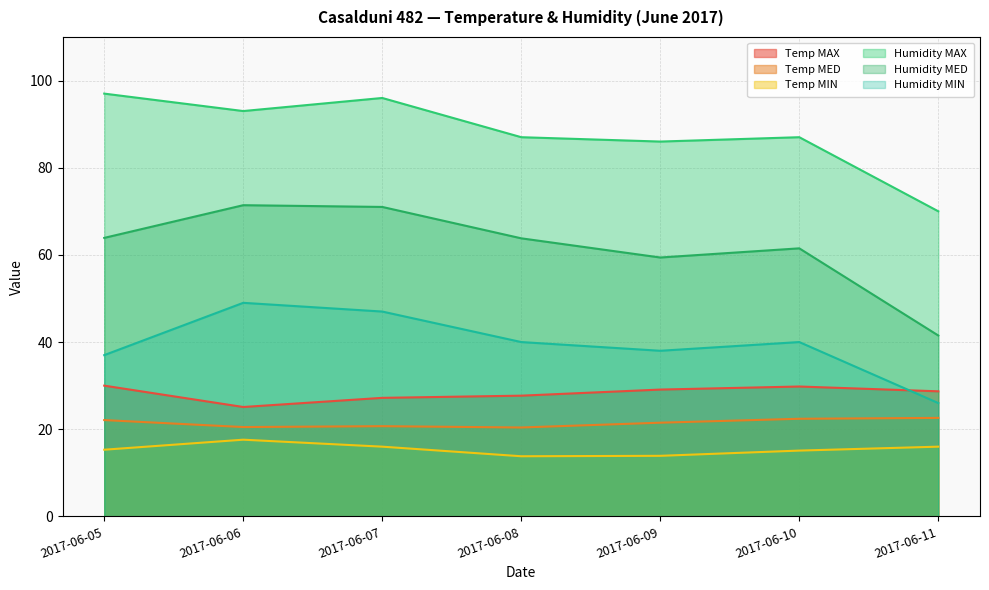

Which label corresponds to the smallest value in the chart?

2017-06-08